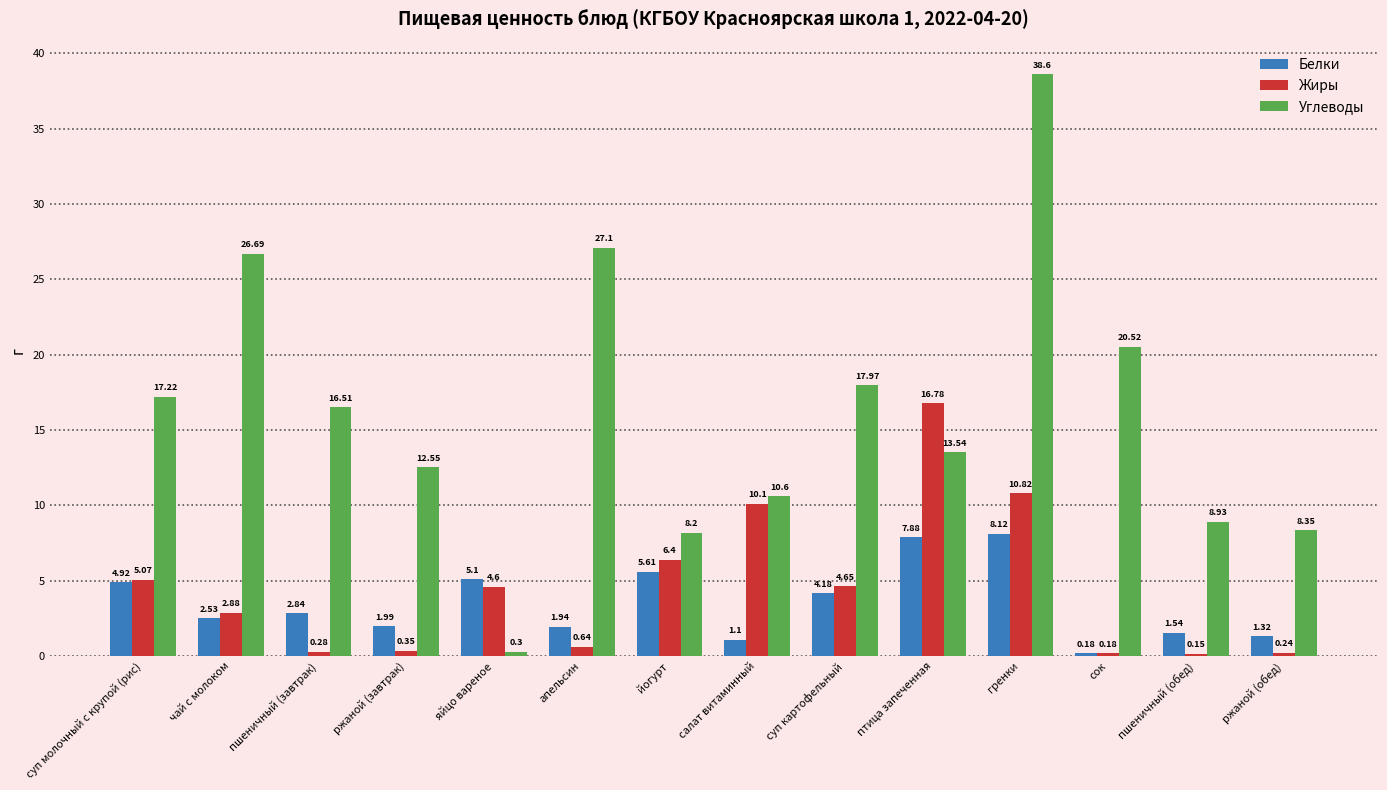

At яйцо вареное, list the series in order from smallest to largest.

Углеводы, Жиры, Белки